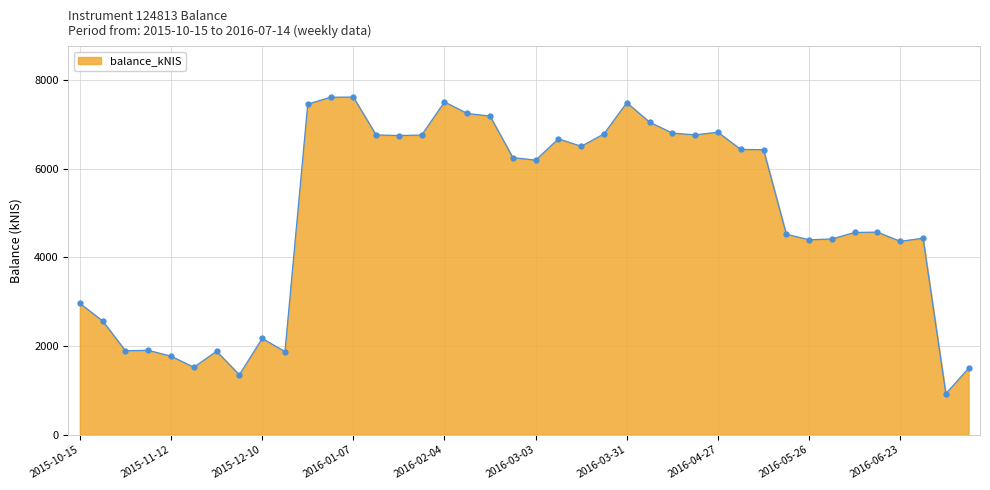

What is the value of the 14th point from the left?

6761.6